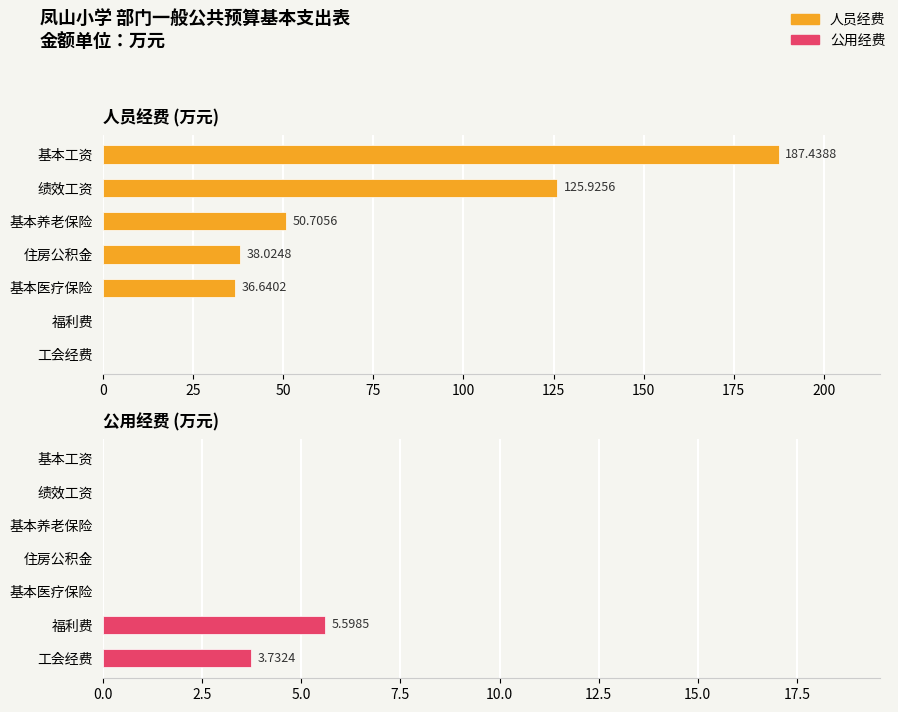

At 住房公积金, list the series in order from largest to smallest.

人员经费, 公用经费